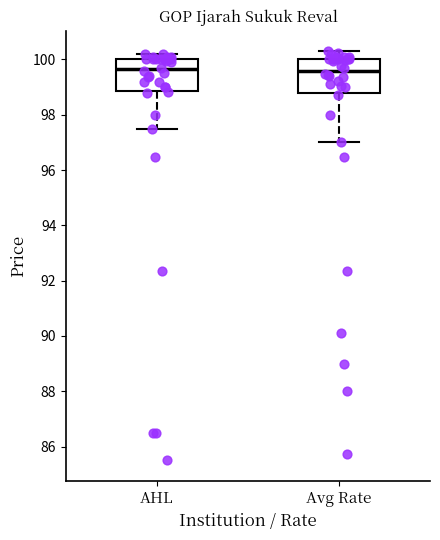

Where is the lower edge of the box for Avg Rate on the y-axis? The values are not printed on the chart, so give them approximately, as read against the axis.

98.8